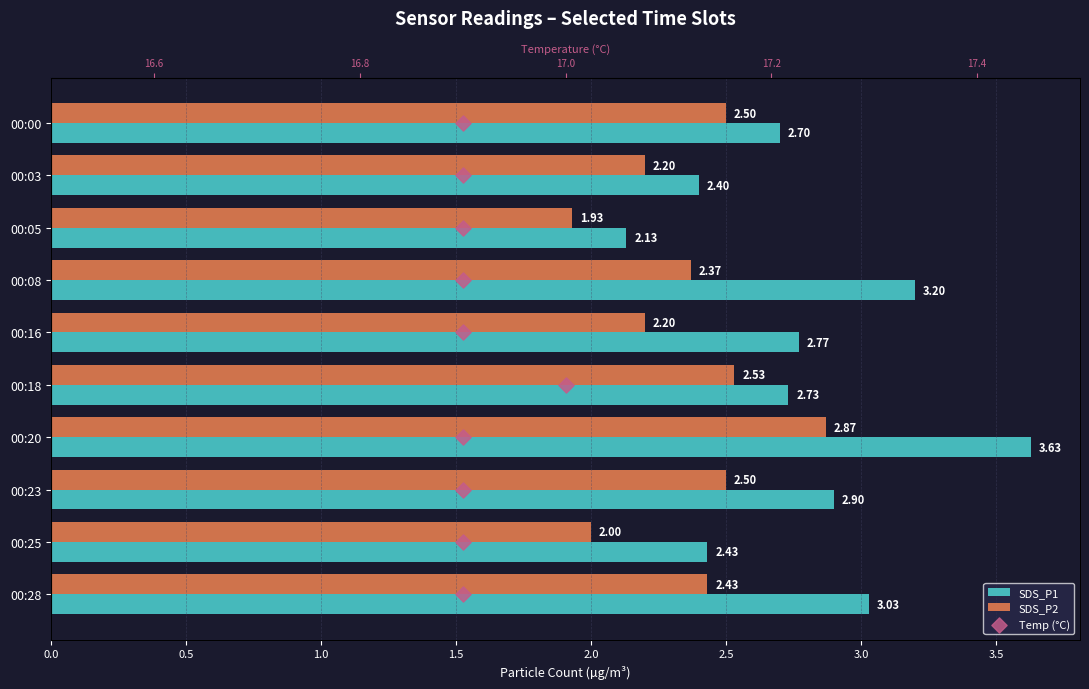

Which series has the largest Y range (max minus min)?

Temp (°C)